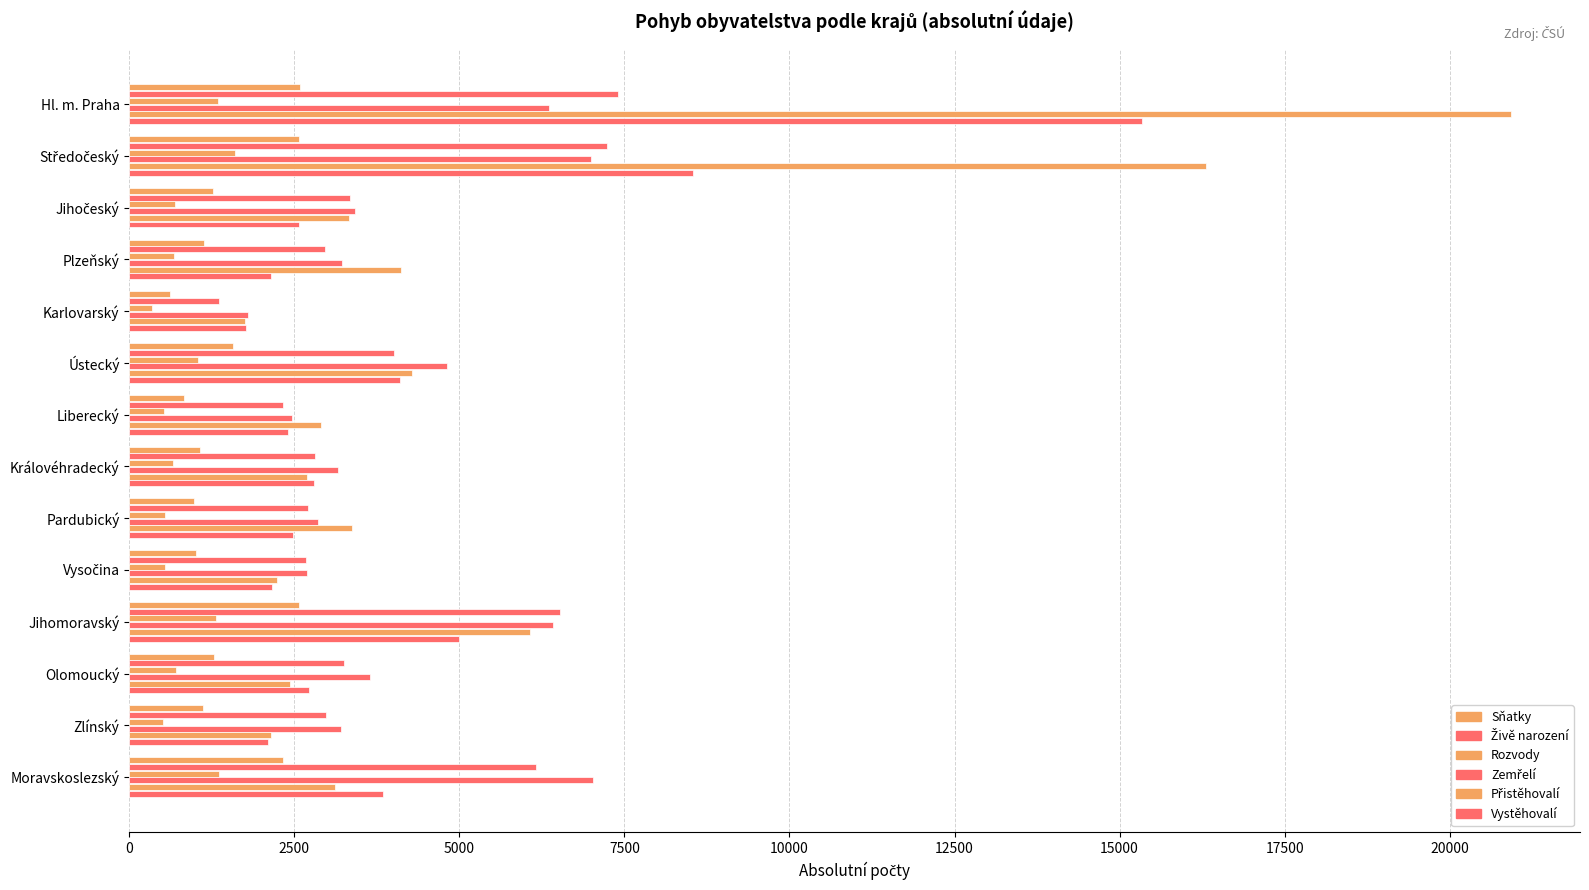

What is the difference between the maximum and minimum values in the Živě narození series?

6040